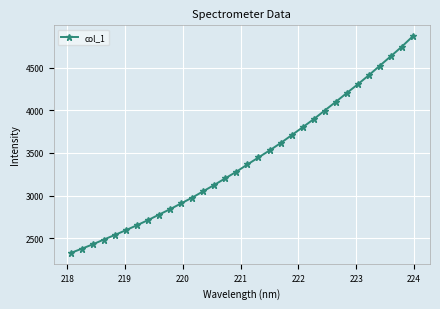

How many lines are shown in the chart?

1